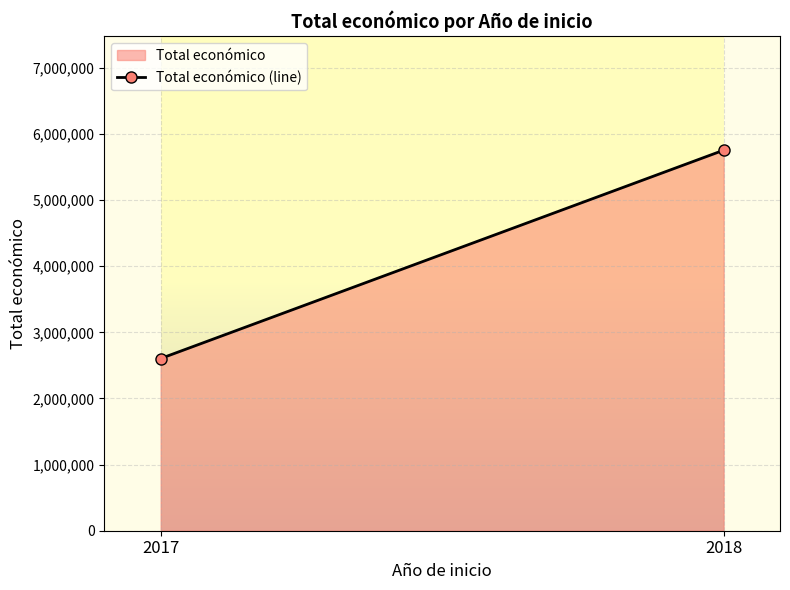

Which category has the highest value across all series?

2018